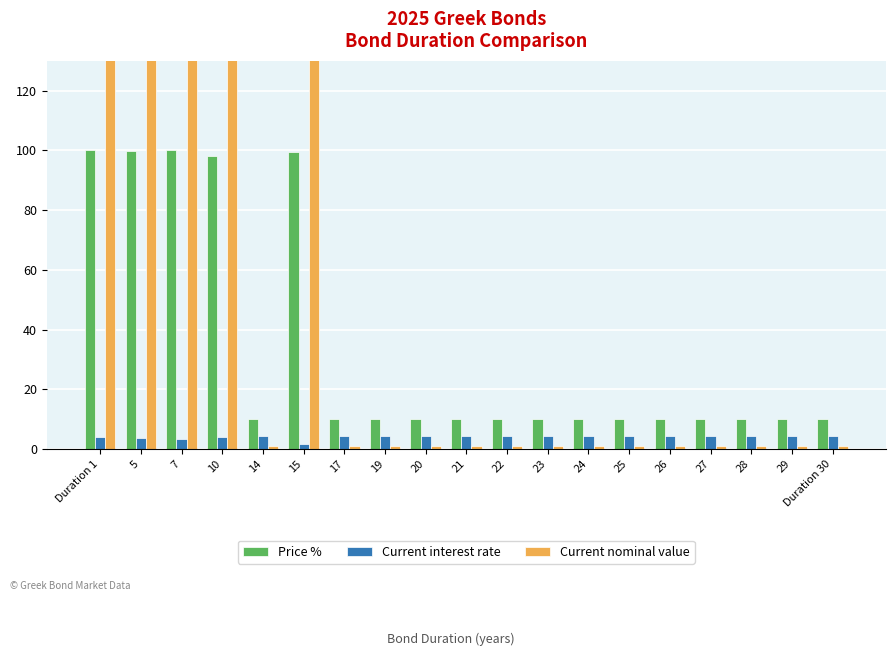

How many distinct data groups are displayed?

3